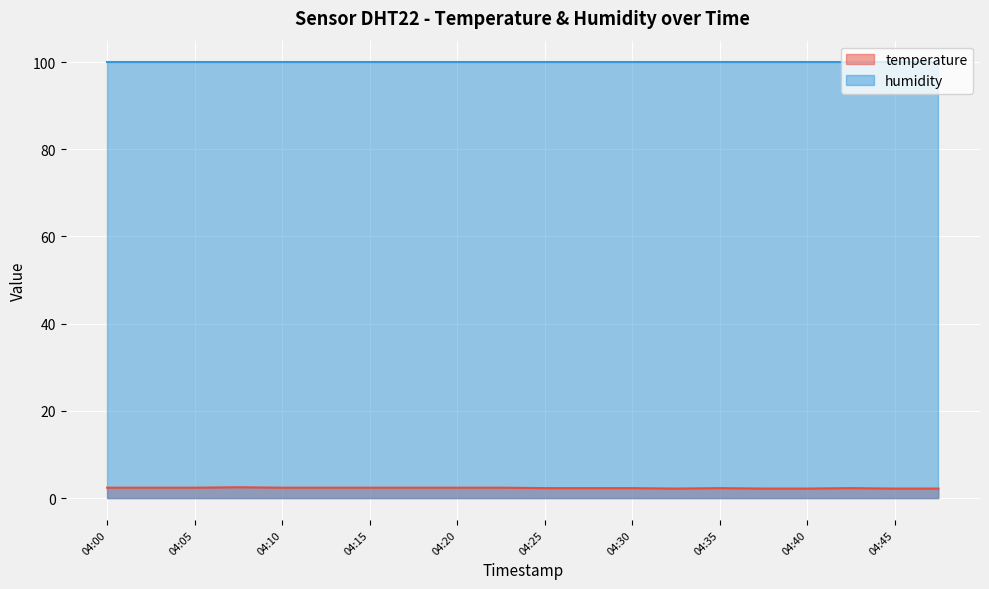

How many categories are shown in the chart?

20